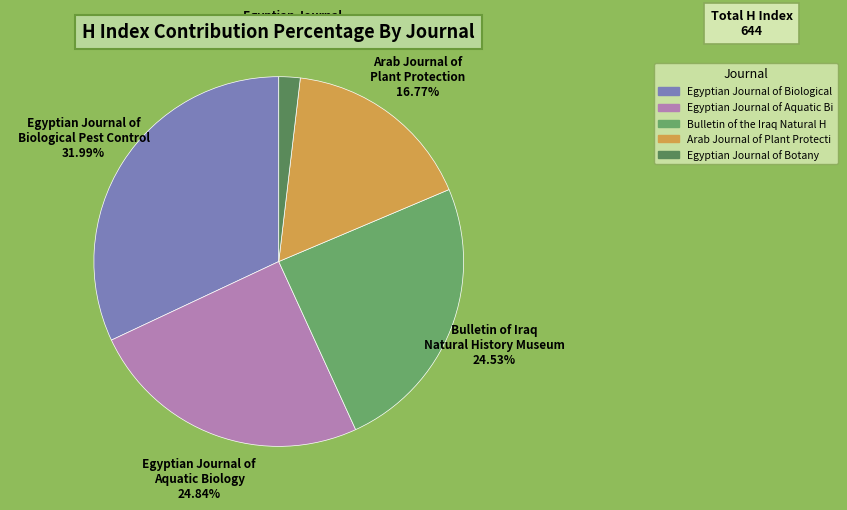

Which category has the biggest portion of the pie?

Egyptian Journal of Biological Pest Control